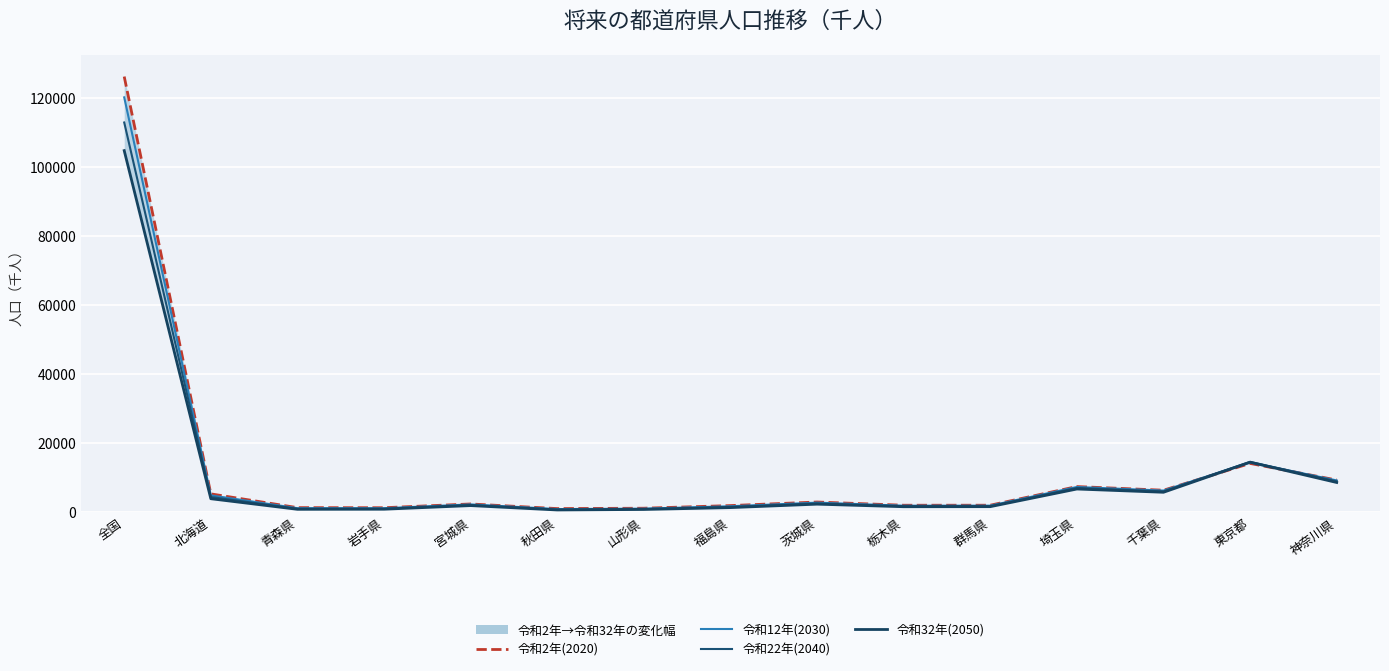

What is the total value across all series at 秋田県?

3025